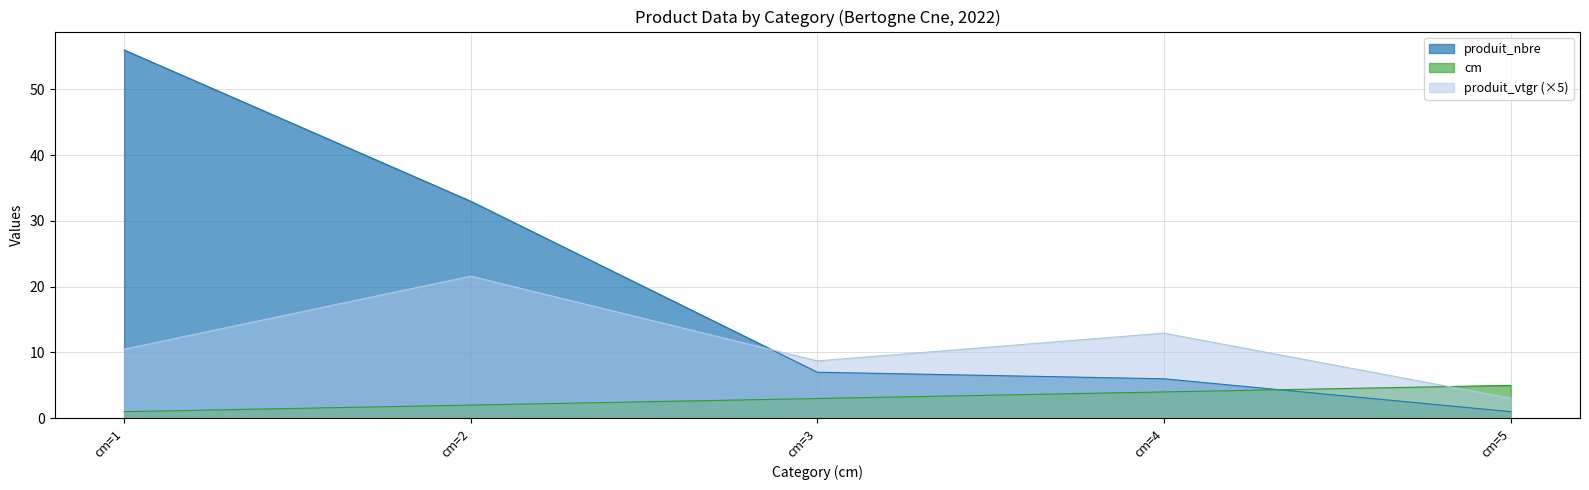

At cm=1, list the series in order from largest to smallest.

produit_nbre, produit_vtgr (×5), cm